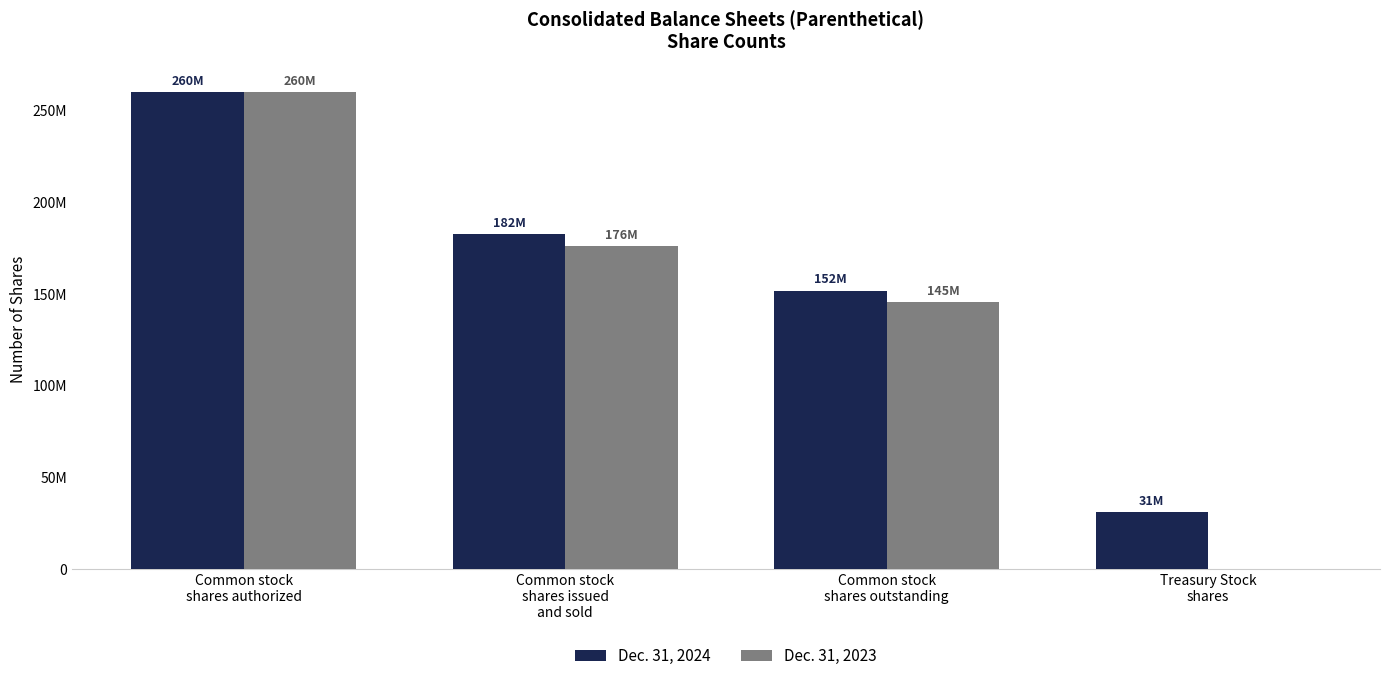

What are all the series names shown in the legend?

Dec. 31, 2024, Dec. 31, 2023